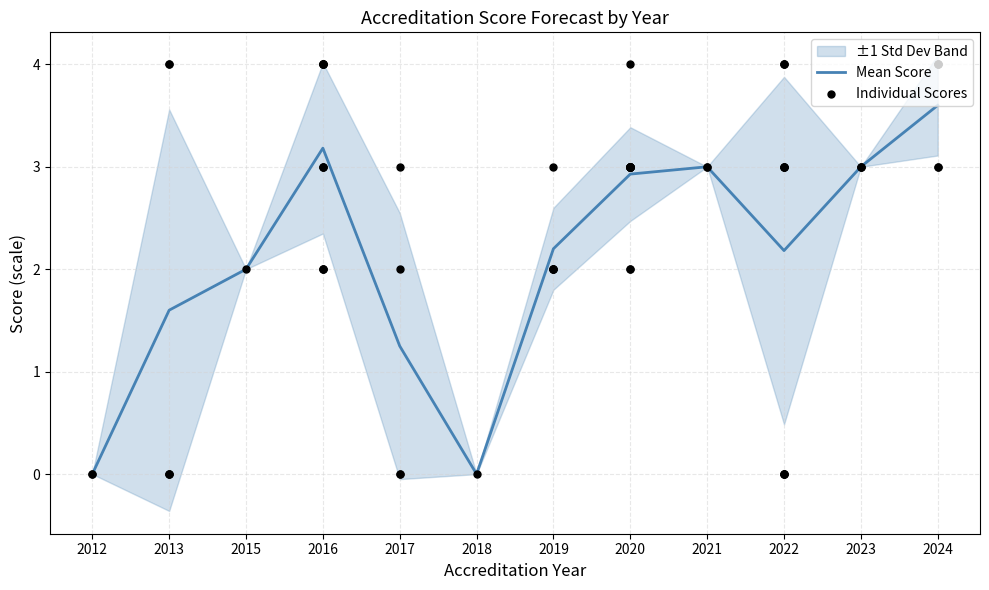

What is the total value across all series at 2017?

9.4